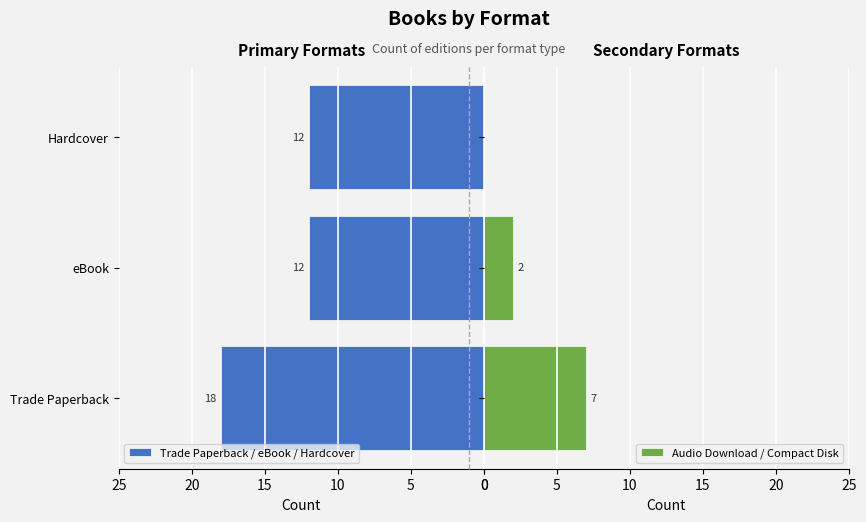

Is it true that Audio Download / Compact Disk equals -3 at 10?

False